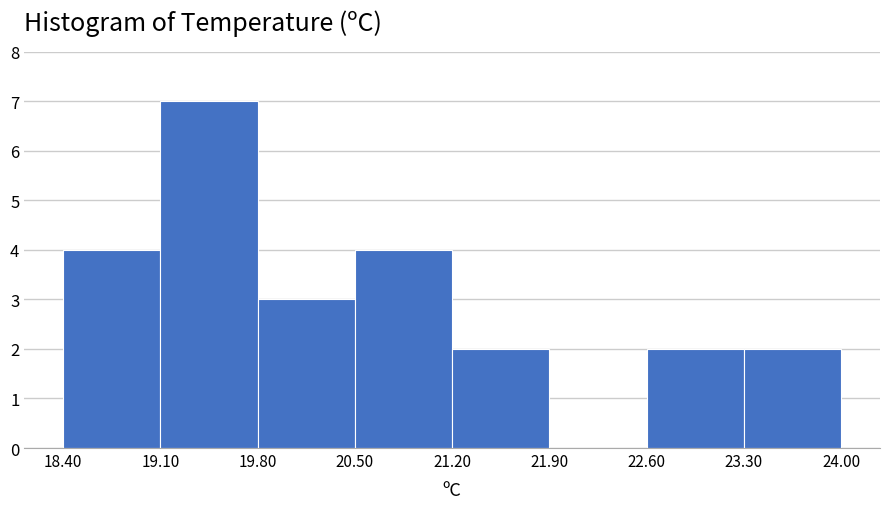

What is the height of the bar covering 21.20 to 21.90 on the x-axis? The values are not printed on the chart, so give them approximately, as read against the axis.

2